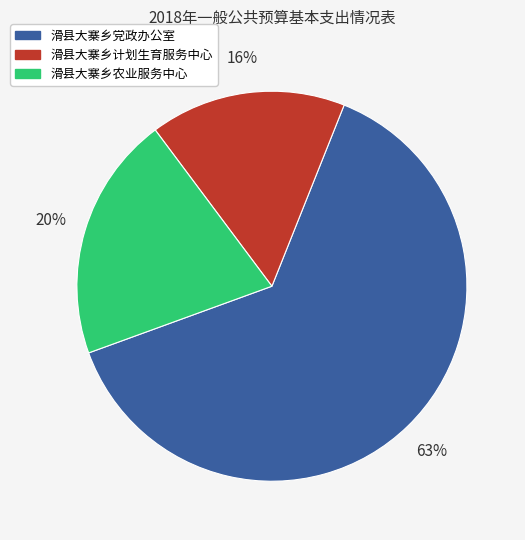

Which has a higher value, 滑县大寨乡计划生育服务中心 or 滑县大寨乡农业服务中心?

滑县大寨乡农业服务中心